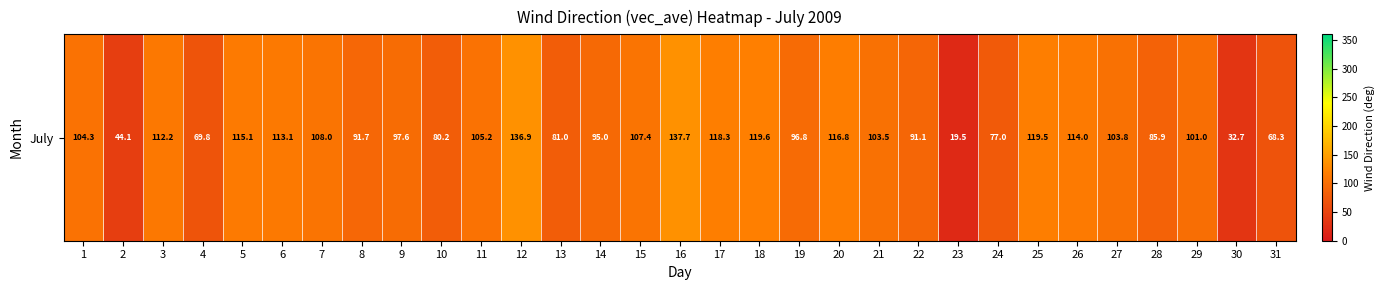

What is the sum of all values?

2967.1